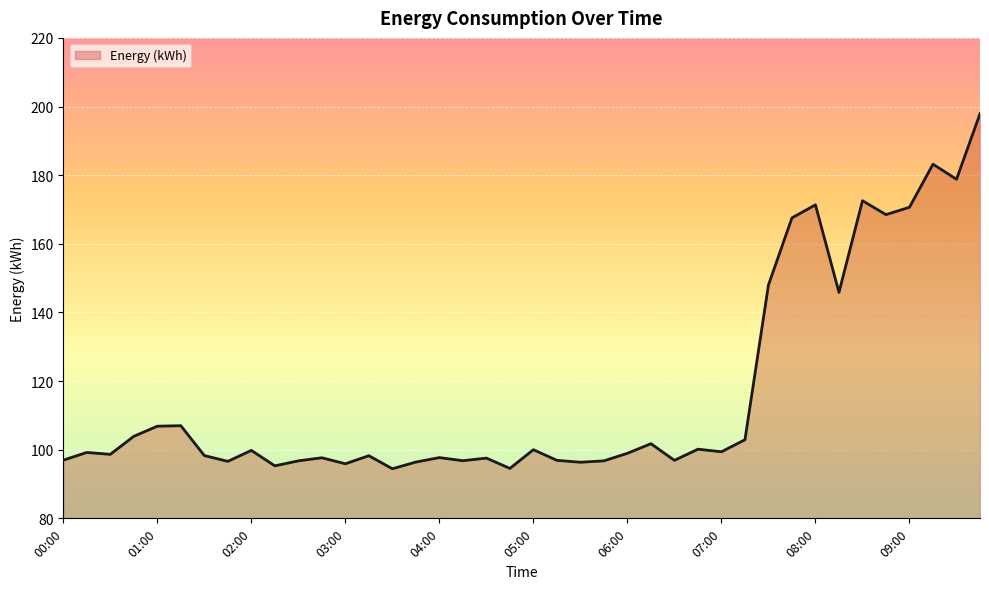

What is the smallest value displayed?

94.5